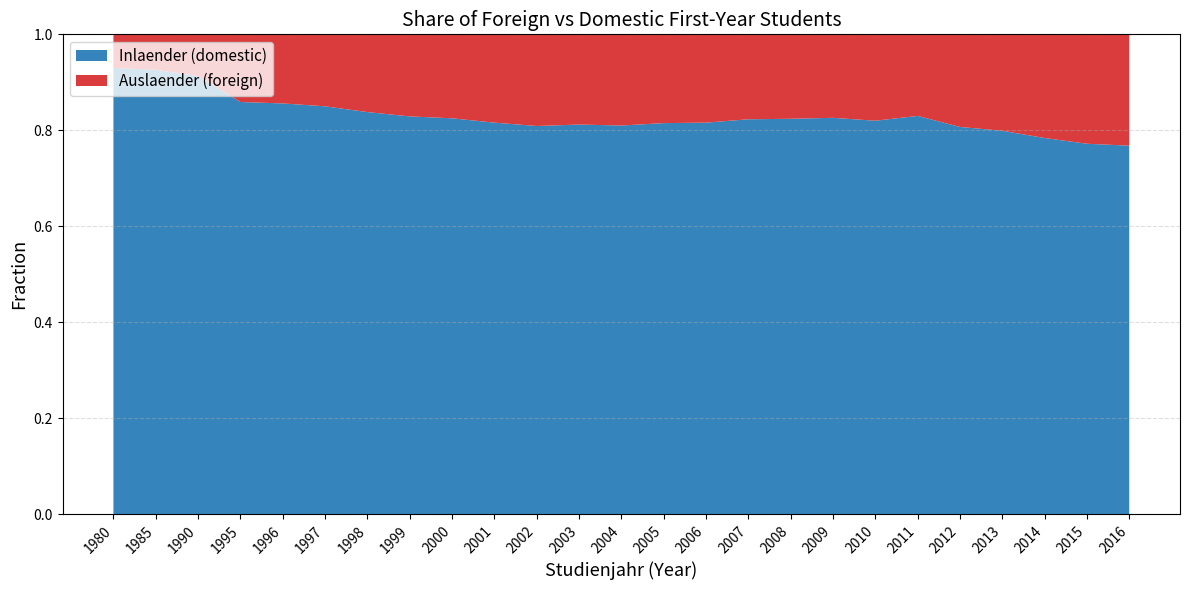

What is the total value across all series at 2005?

1.0